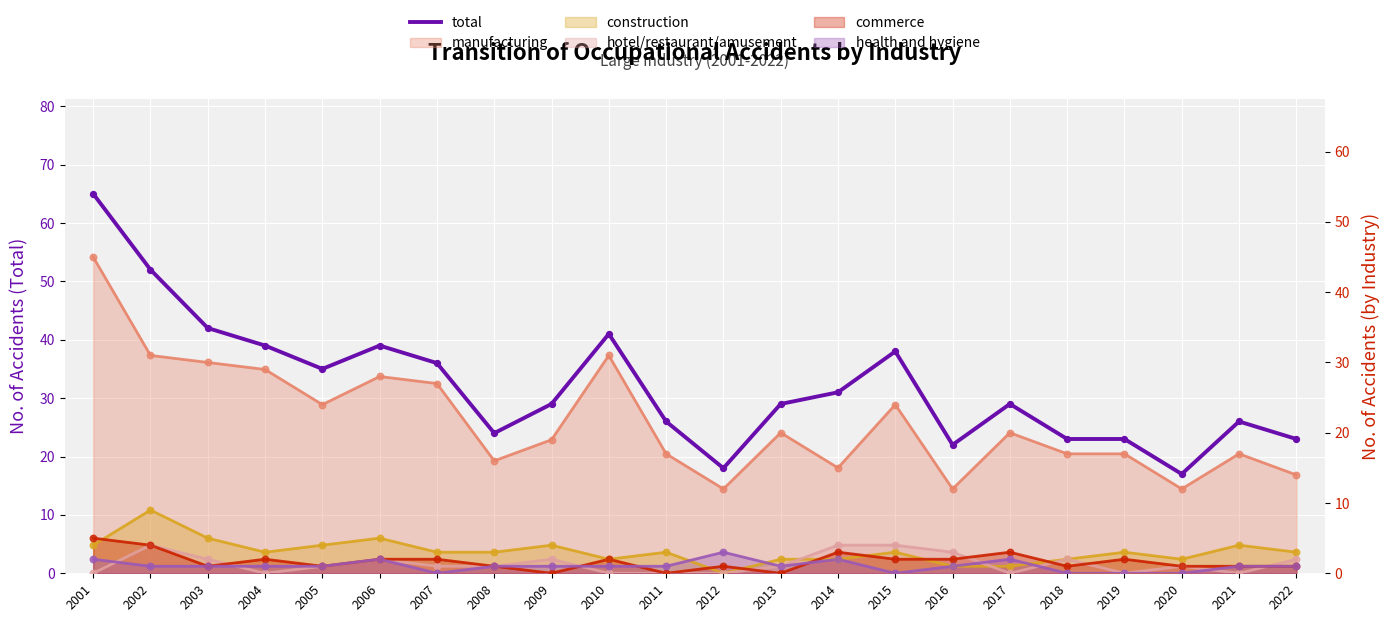

Between 2018 and 2010, which is larger?

2010